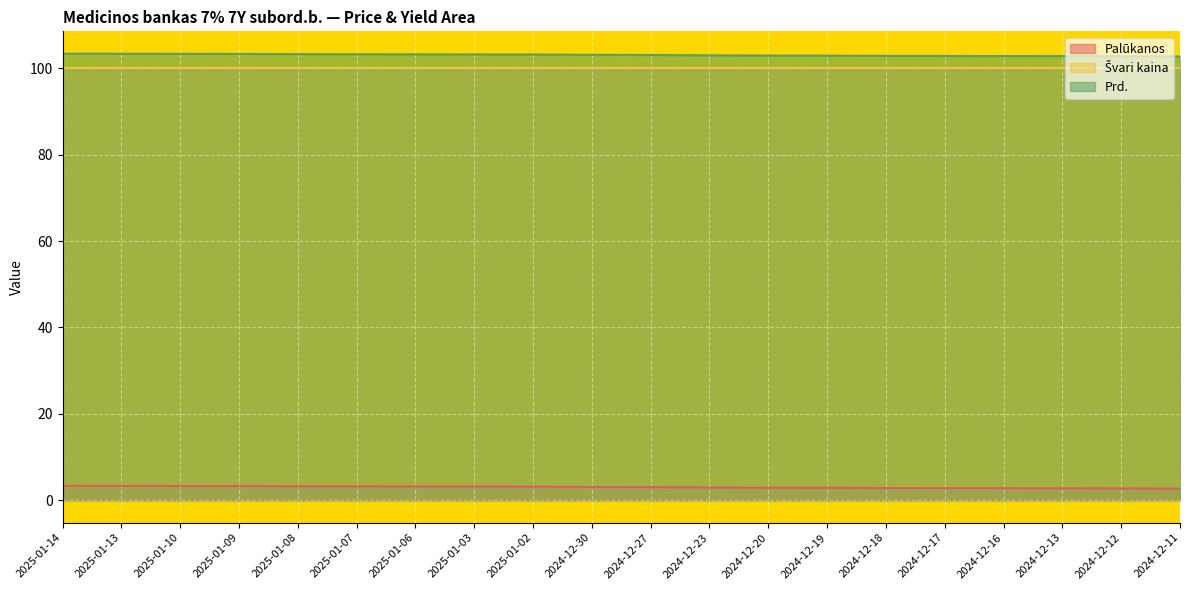

What position from the left is 2025-01-07?

6